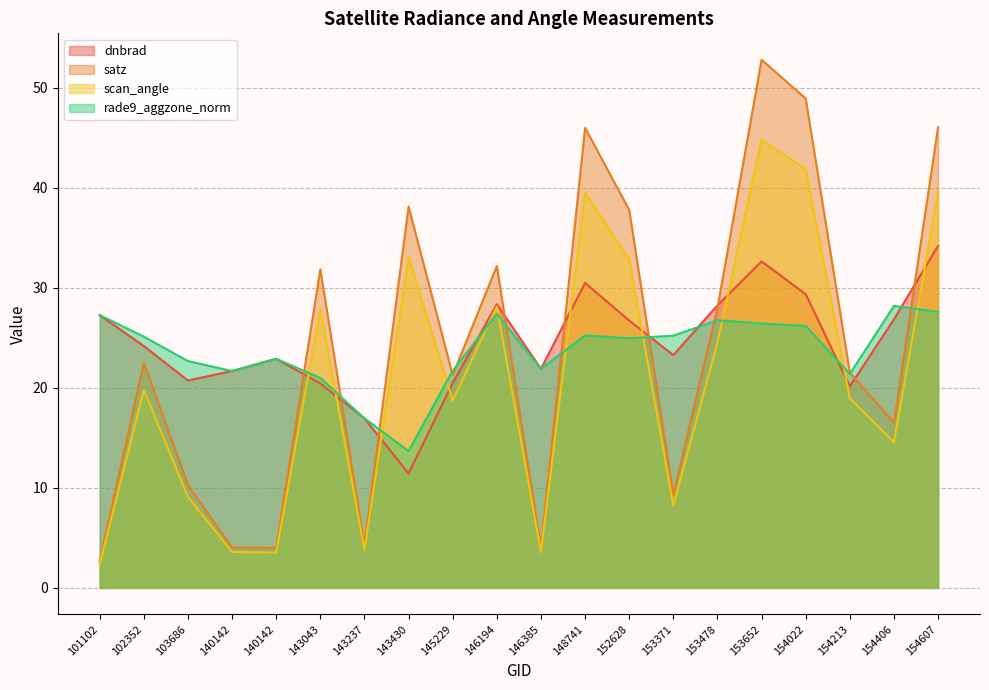

At which category is the sum across all series the highest?

153652